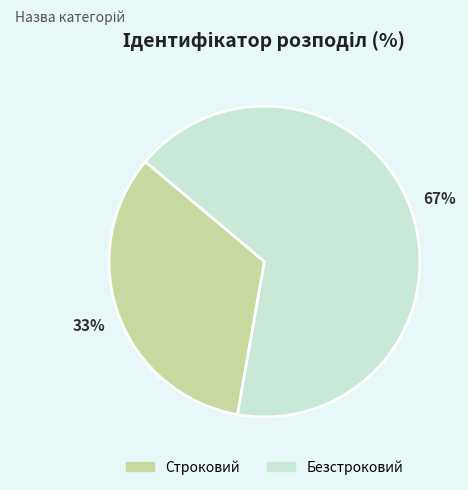

Between Строковий and Безстроковий, which is larger?

Безстроковий